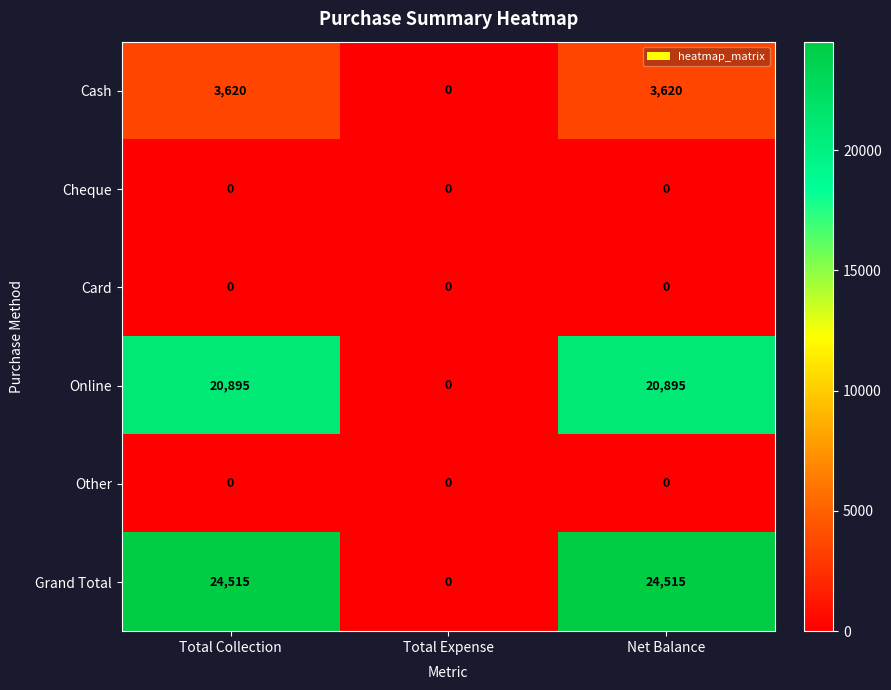

Count the number of data series in this chart.

6